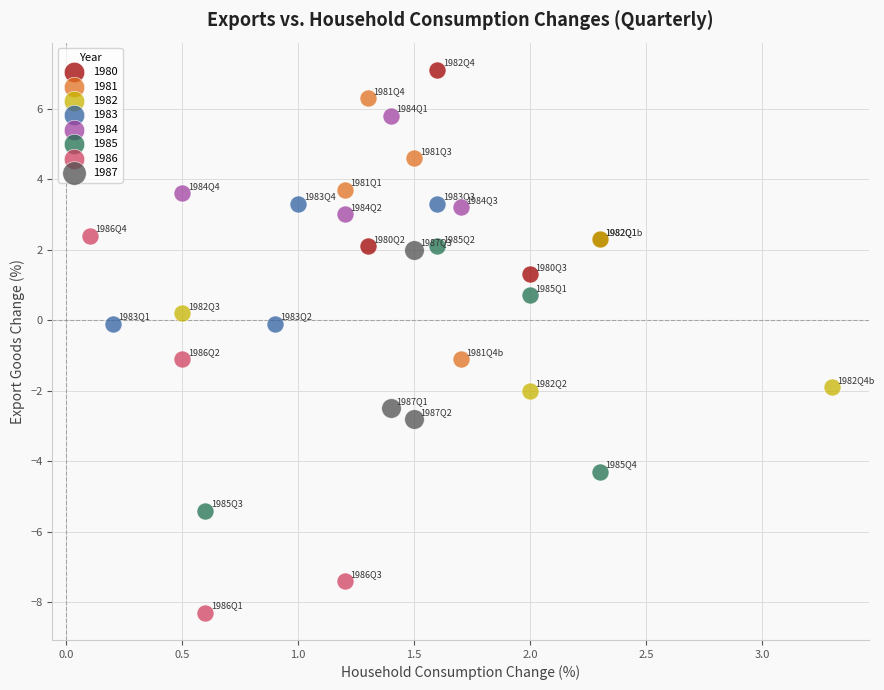

Which series has the largest Y range (max minus min)?

1986